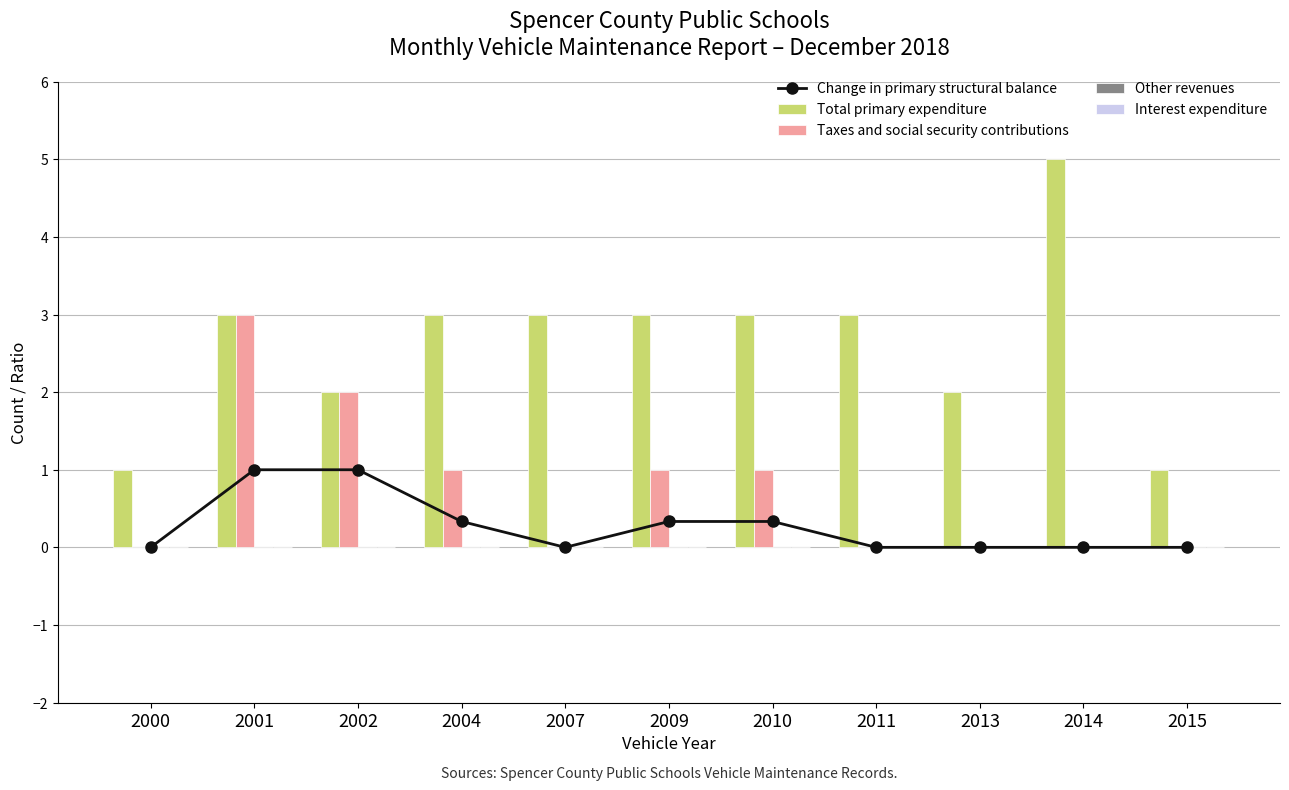

Rank the categories by Taxes and social security contributions value from highest to lowest.

2001, 2002, 2004, 2009, 2010, 2000, 2007, 2011, 2013, 2014, 2015